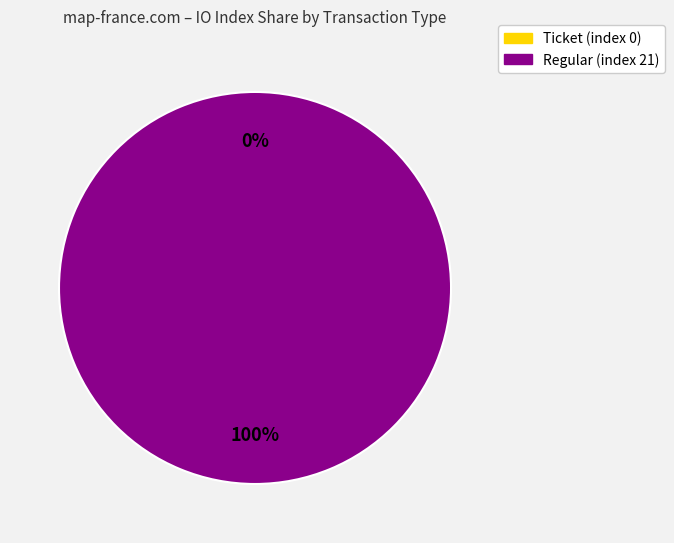

What is the majority slice?

Regular (index 21)